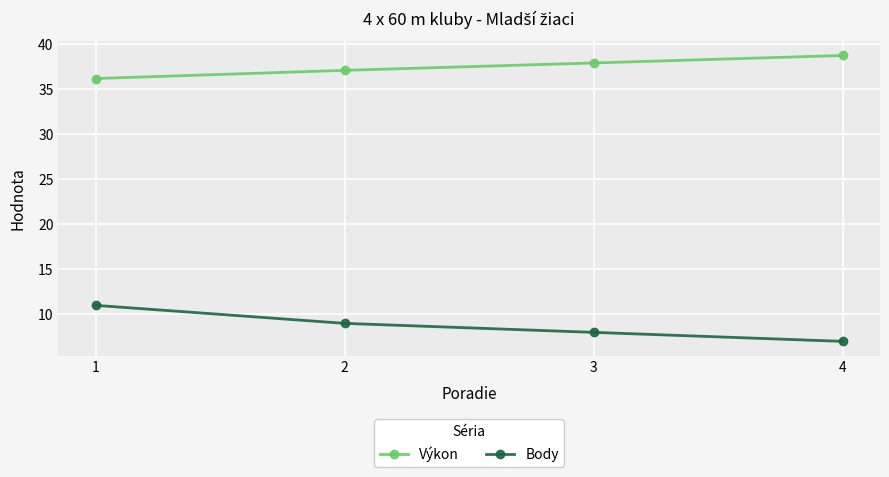

True or false: Body has a value of 8.0 at 3.

True